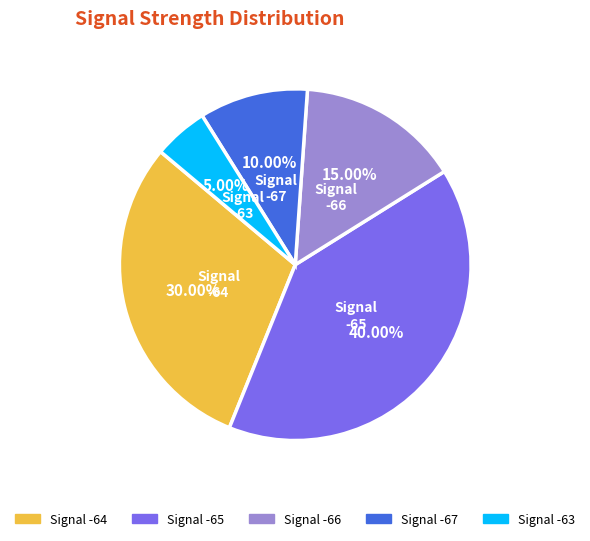

Does any single category account for the majority?

No